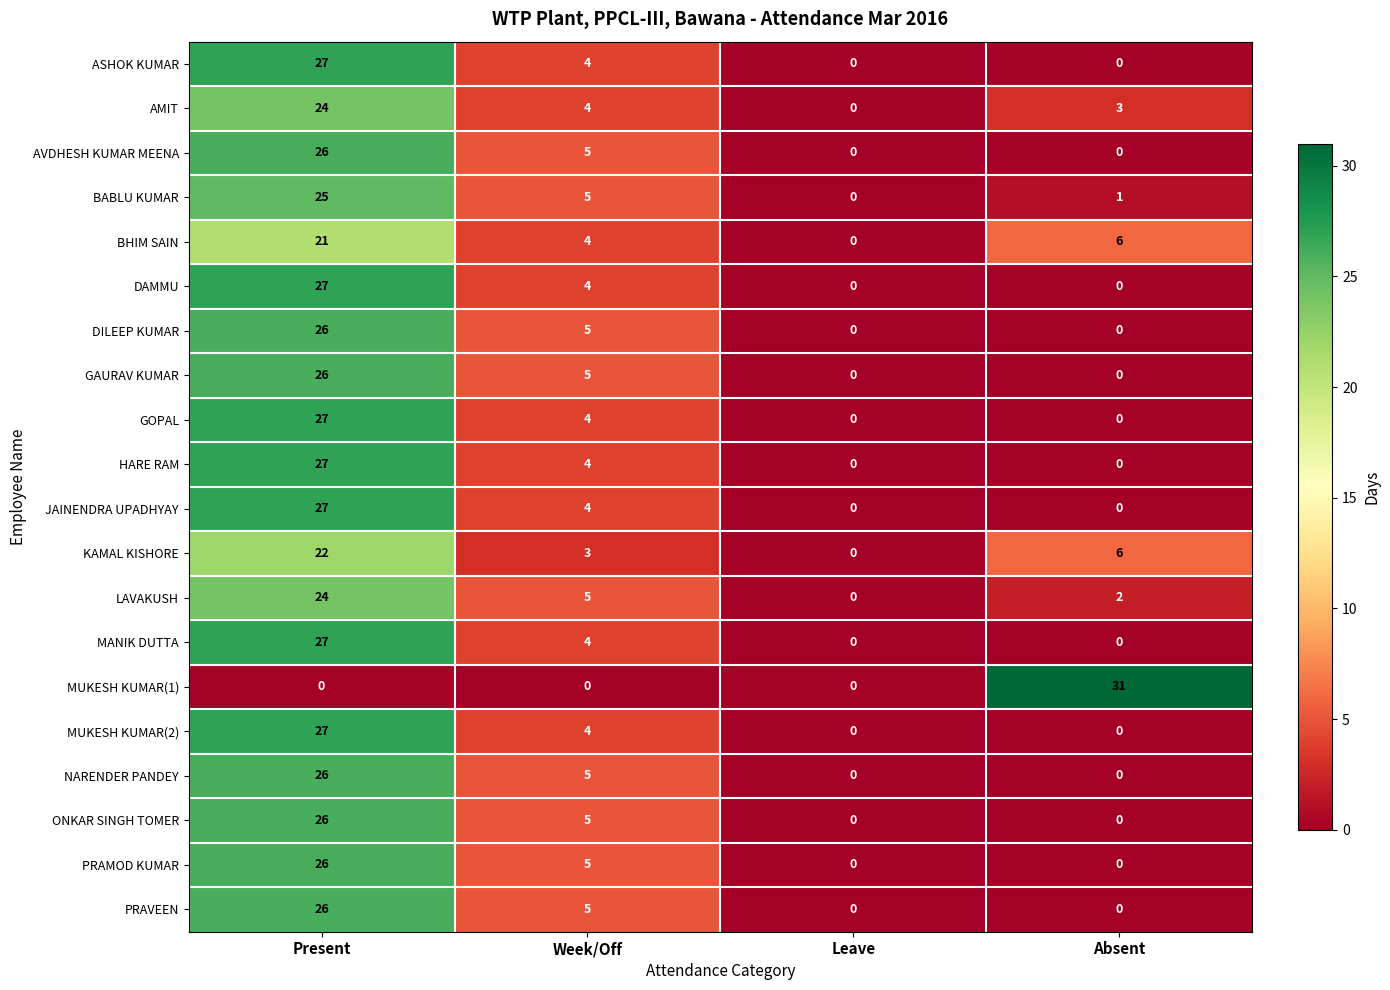

What is the average value of the BABLU KUMAR series?

8